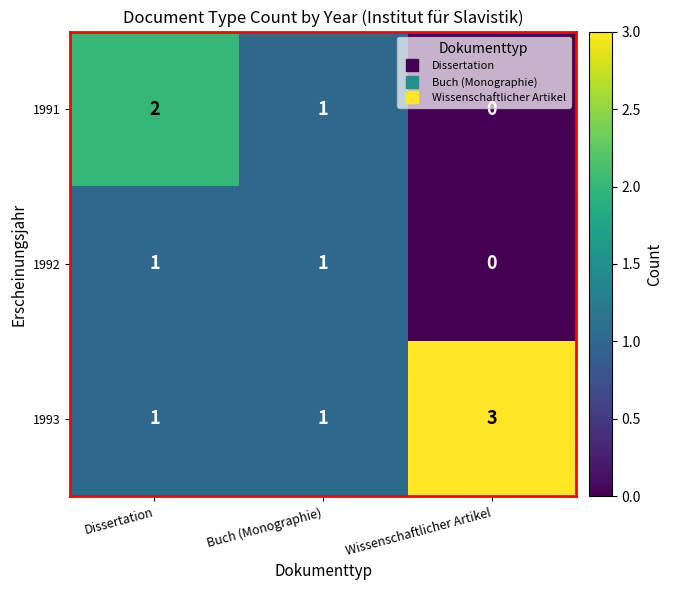

Which series changed the most between Dissertation and Buch (Monographie)?

1991